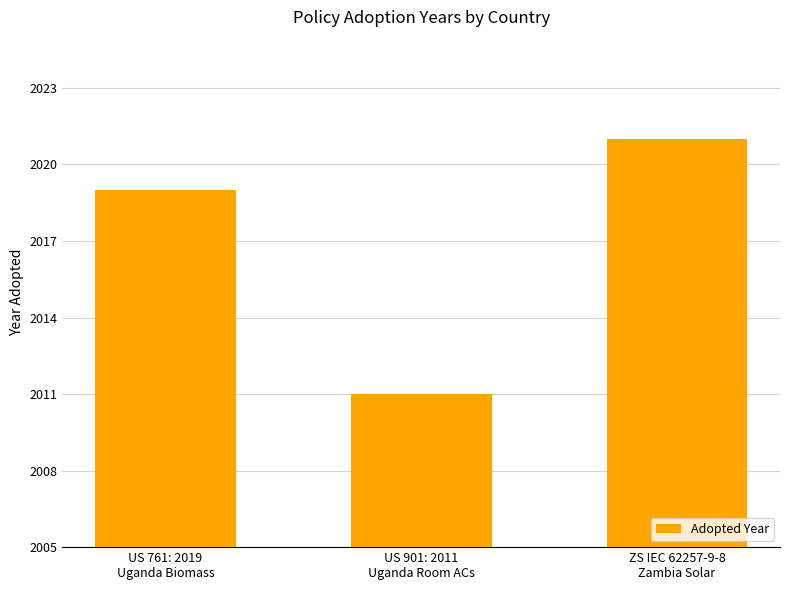

Reading left to right, list all the values displayed in this chart.

2019	2011	2021